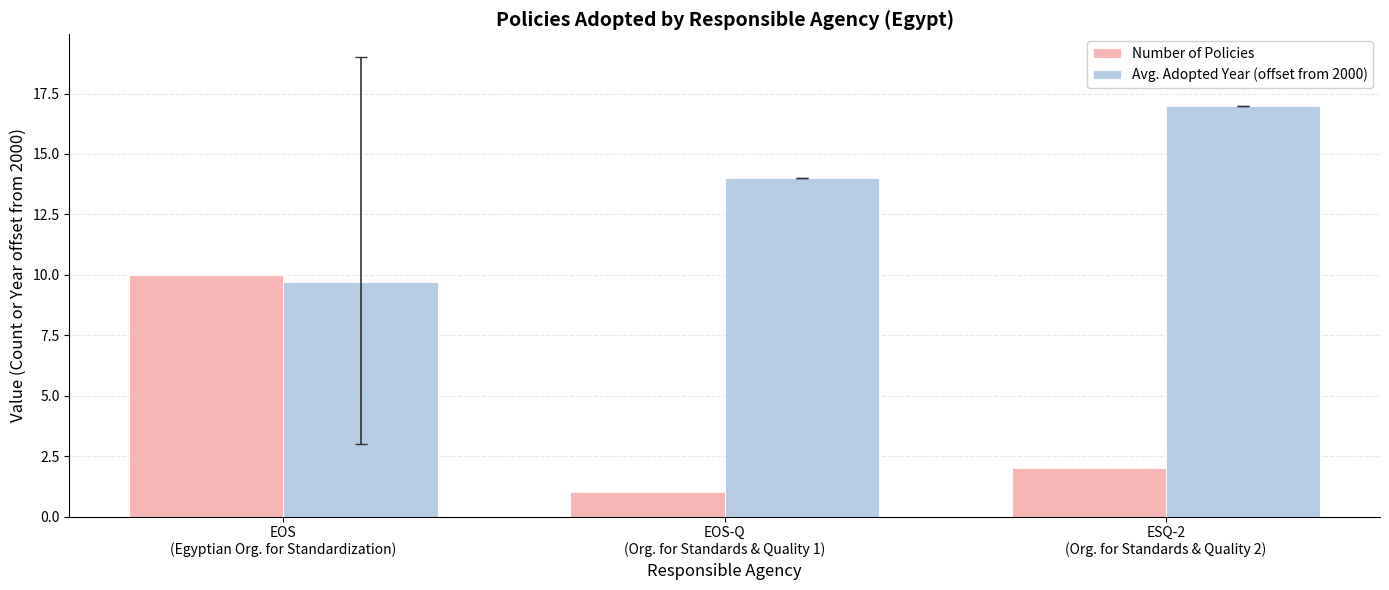

Rank the series by their average value, from lowest to highest.

Number of Policies, Avg. Adopted Year (offset from 2000)